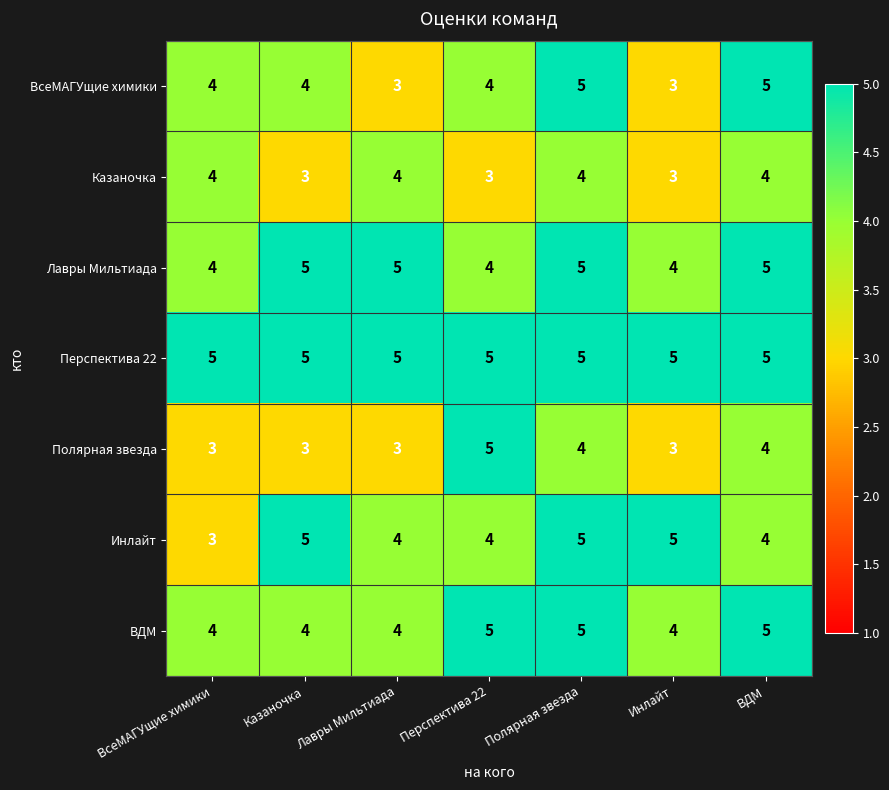

Which series changed the most between ВсеМАГУщие химики and Казаночка?

Инлайт